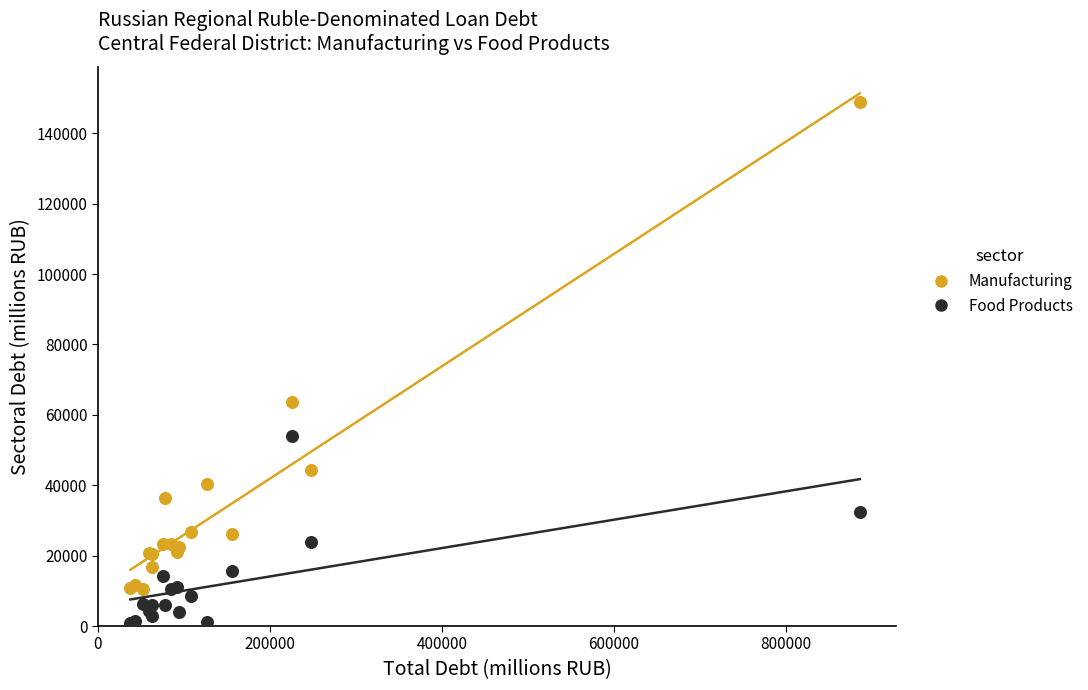

What are all the series names shown in the legend?

Manufacturing, Food Products